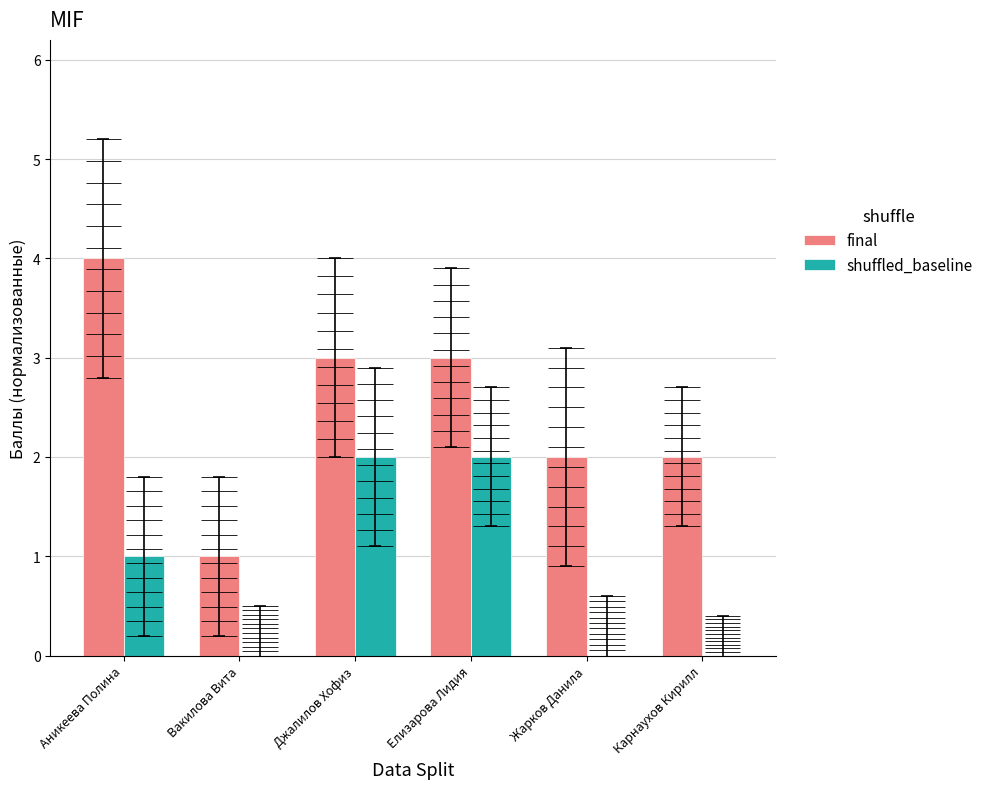

Between Елизарова Лидия and Аникеева Полина, which is larger?

Аникеева Полина